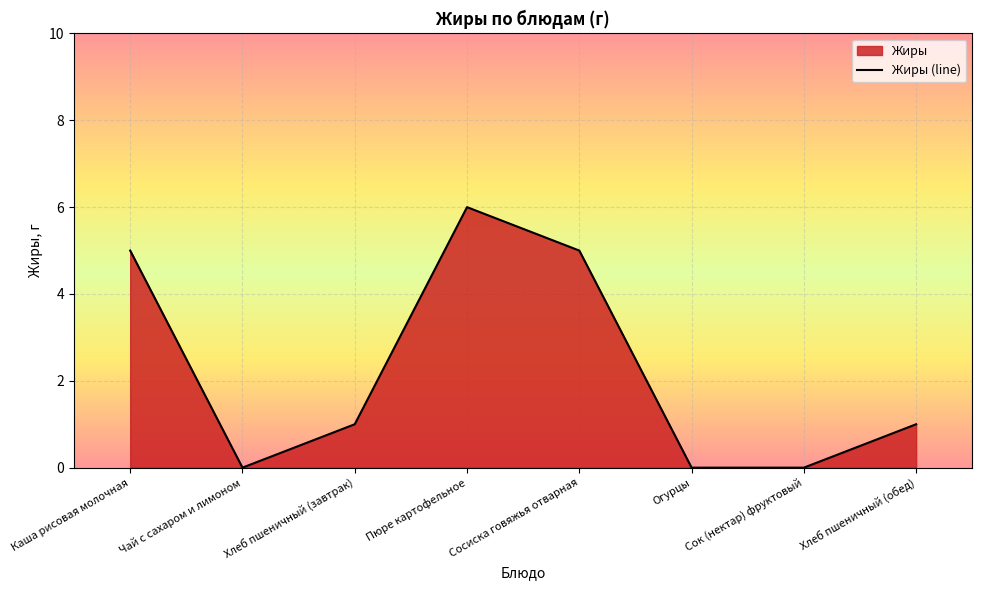

How many lines are shown in the chart?

1